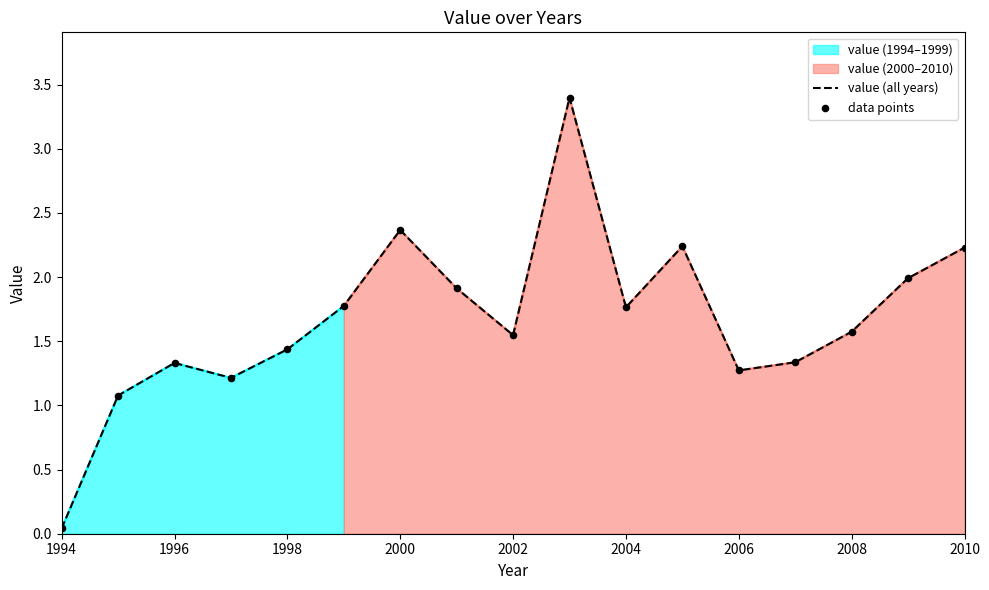

Which series has the largest total across all categories?

value (all years)